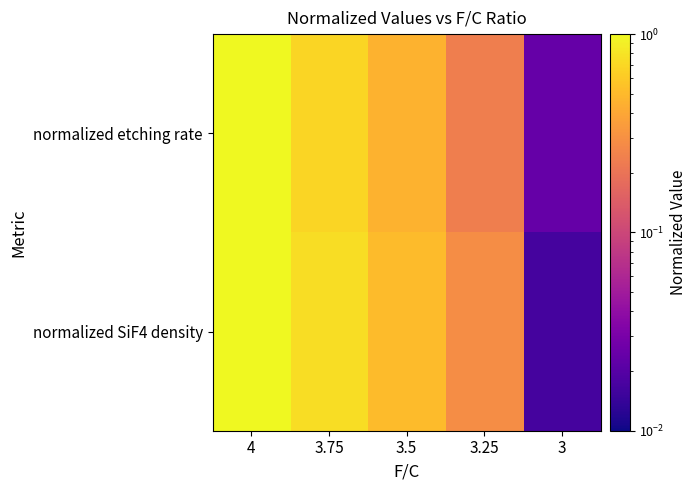

At how many categories does at least one series exceed 0?

5